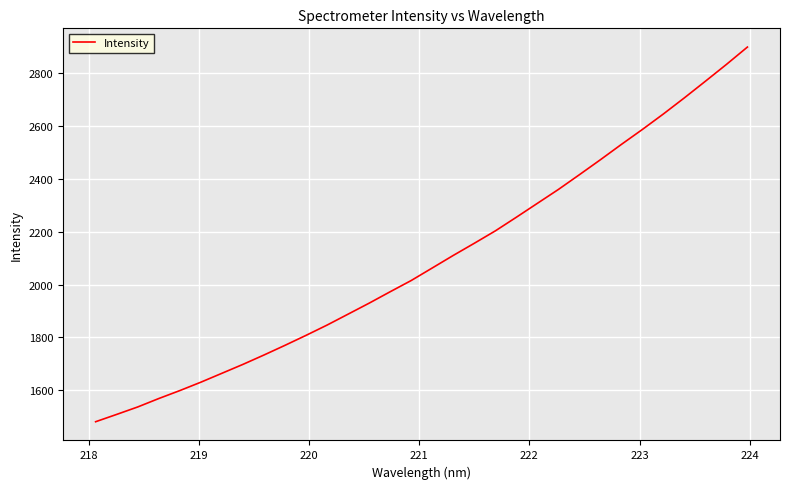

What is the greatest value displayed?

2897.6